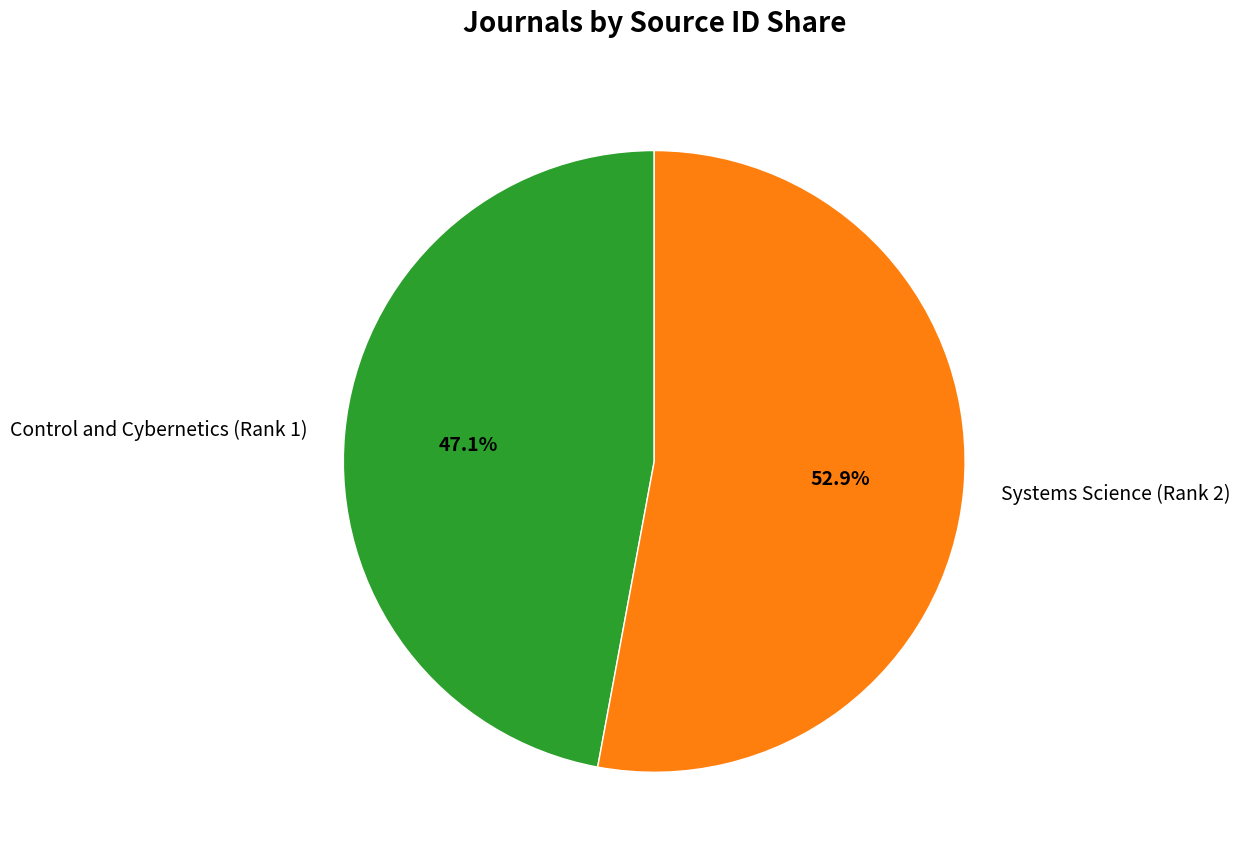

Rank the categories by value from highest to lowest.

Systems Science (Rank 2), Control and Cybernetics (Rank 1)